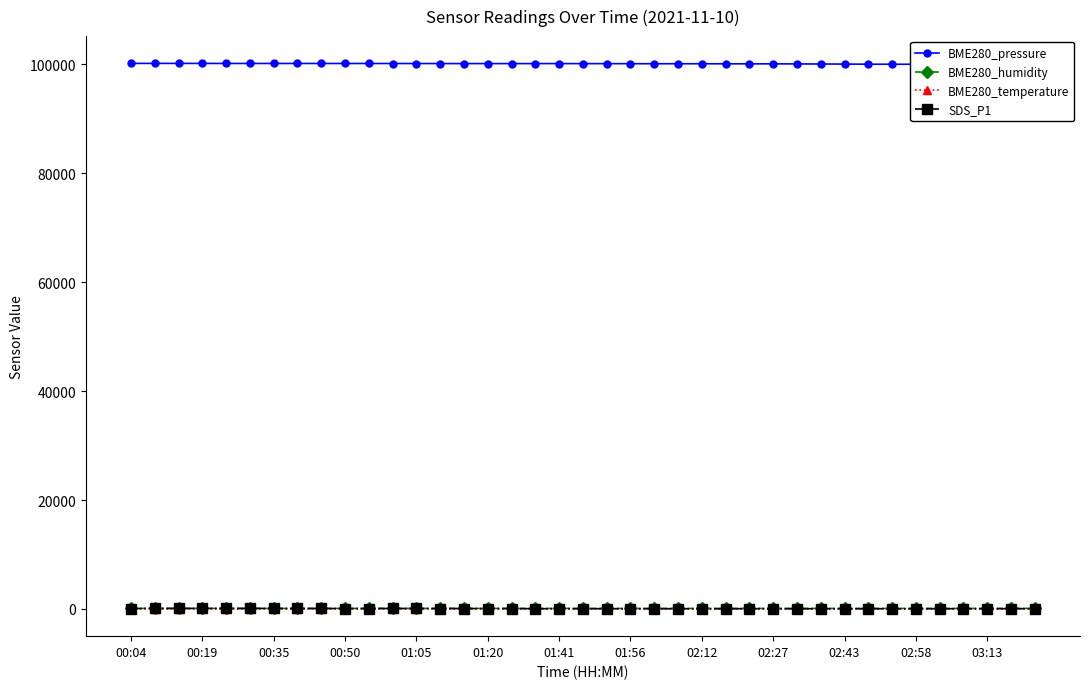

How many lines are shown in the chart?

4